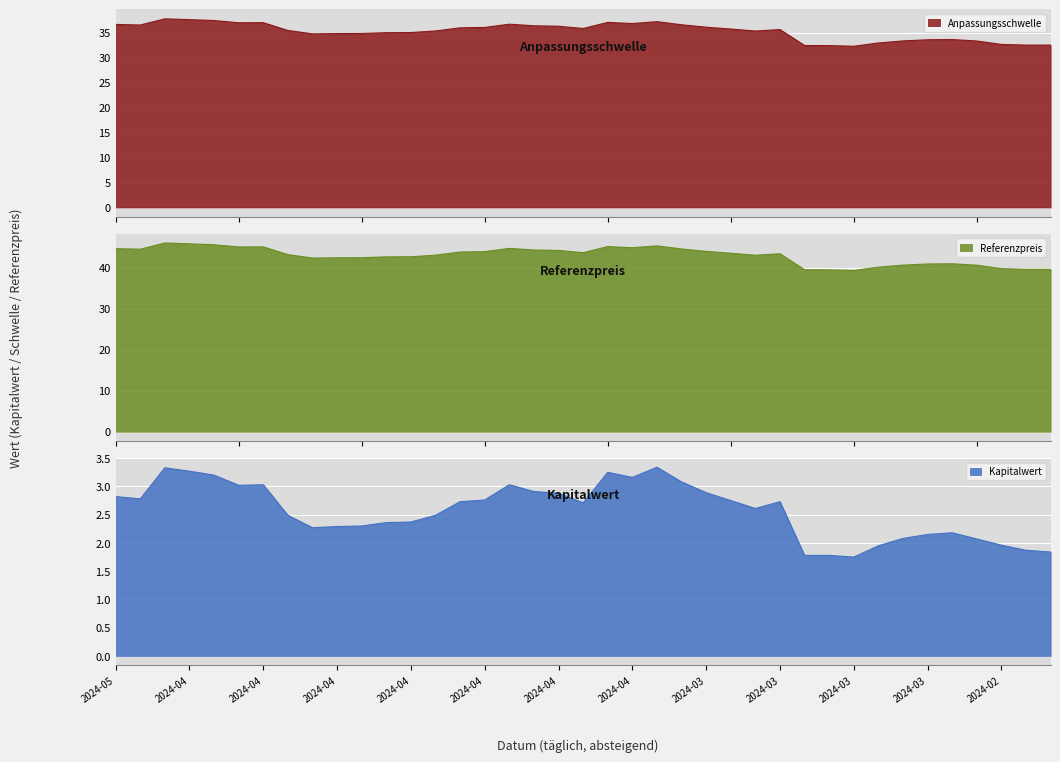

What is the maximum value for Anpassungsschwelle?

37.8